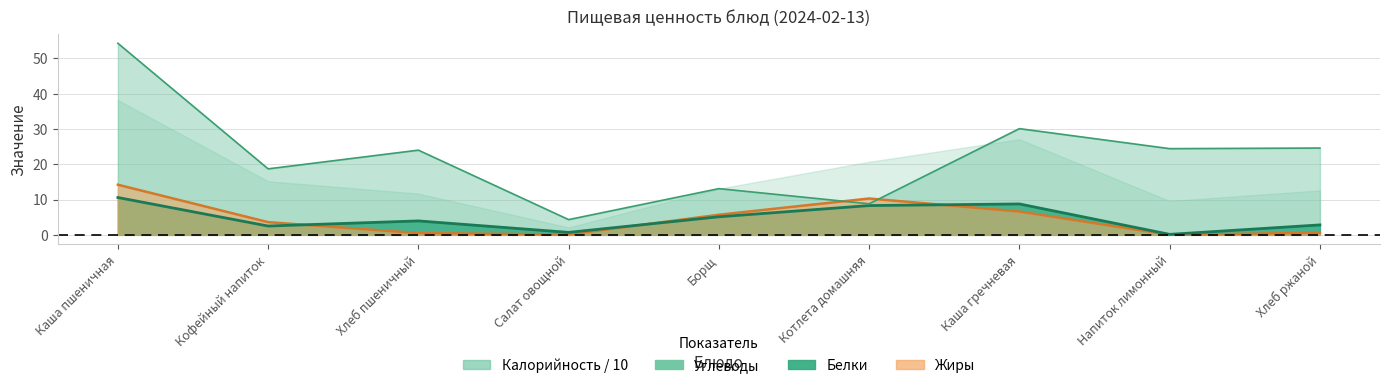

At how many categories does at least one series exceed 49?

1